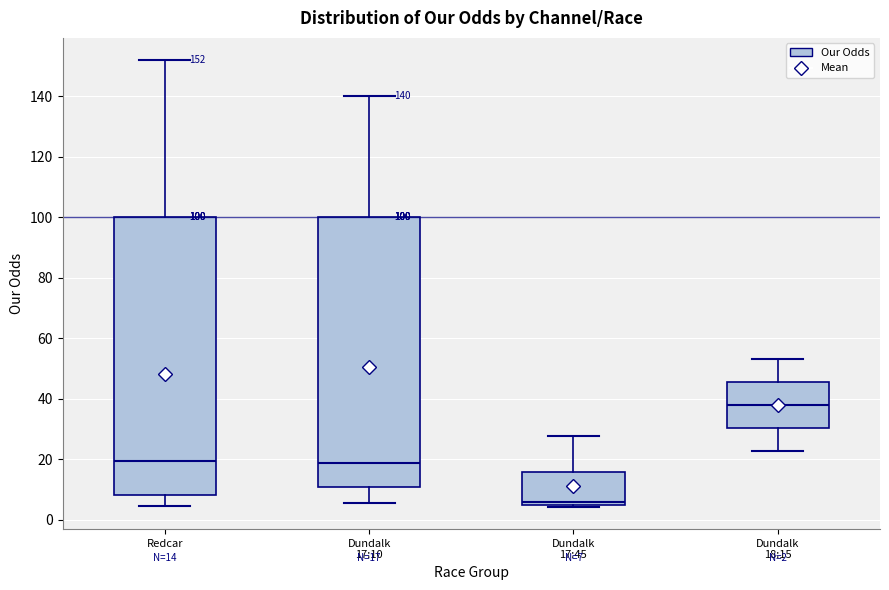

Which box's median line is the lowest?

Dundalk 17:45